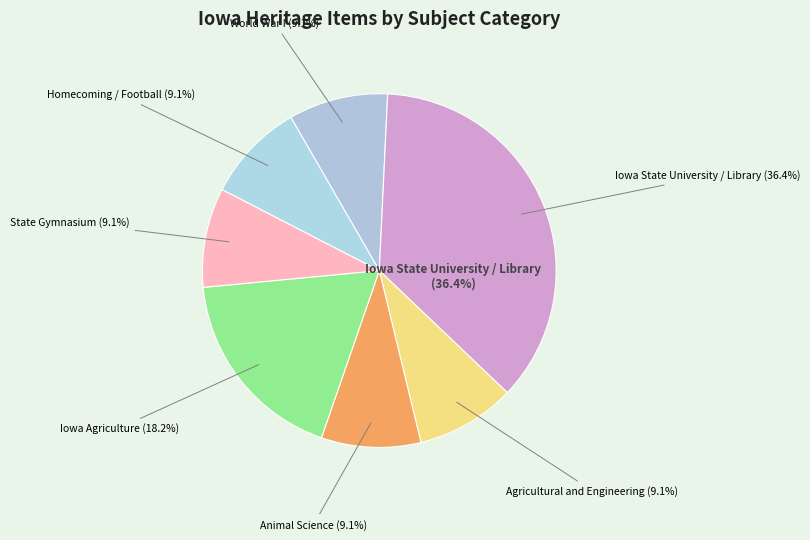

To the nearest percent, what is the average slice percentage?

14%